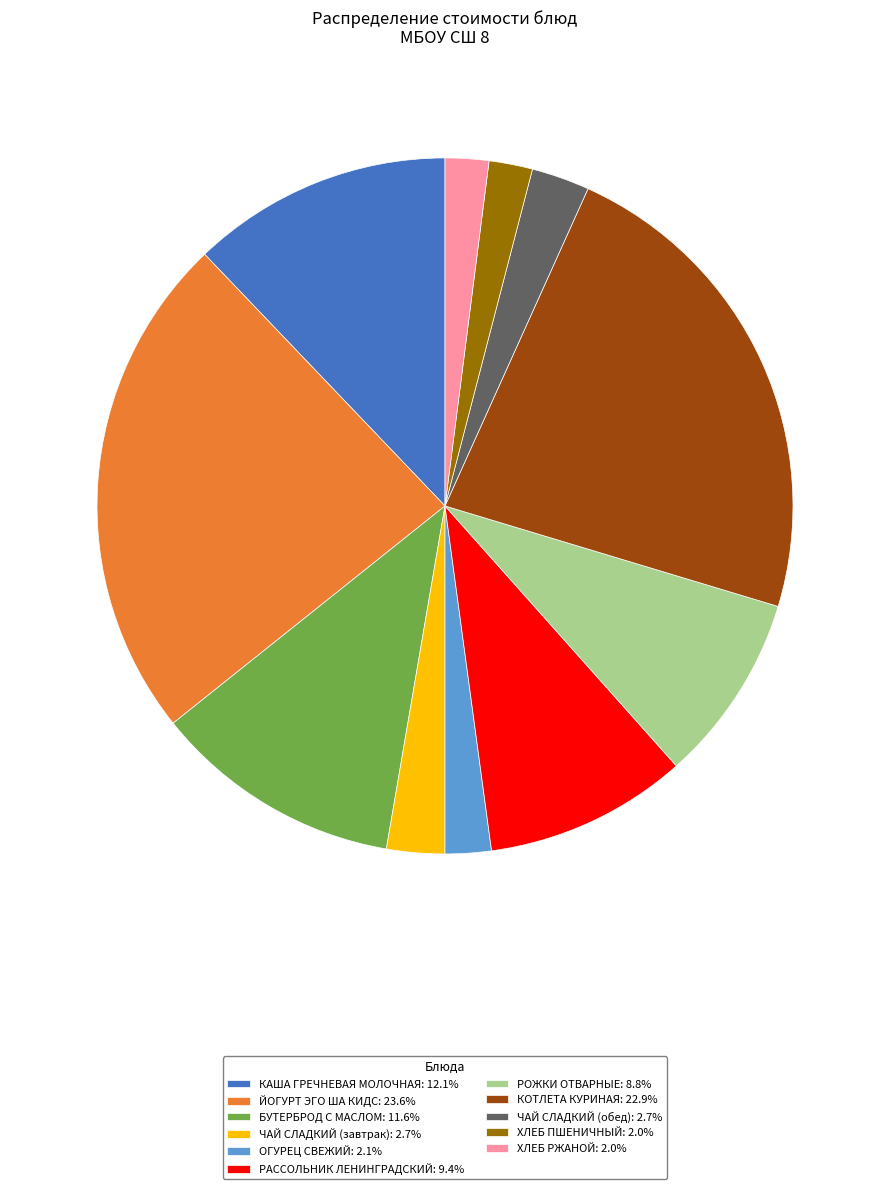

True or false: РАССОЛЬНИК ЛЕНИНГРАДСКИЙ accounts for 9% of the total.

True